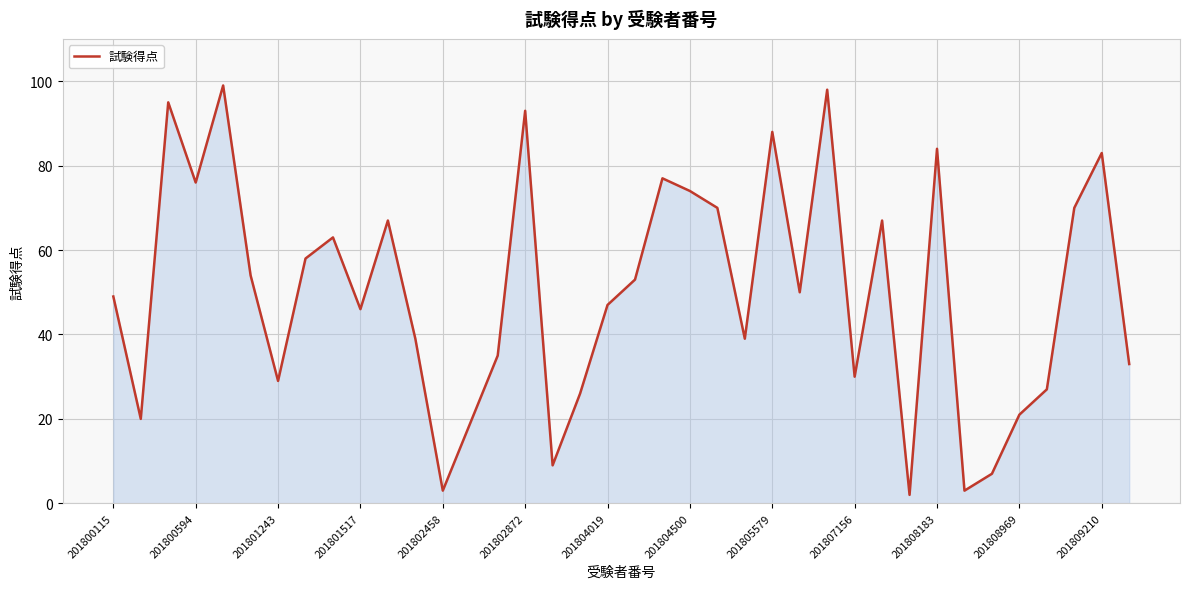

How many lines are shown in the chart?

1